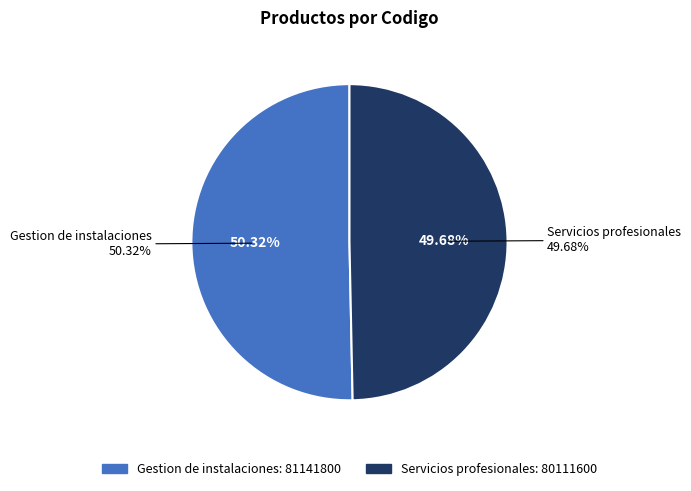

What is the majority slice?

Gestion de instalaciones